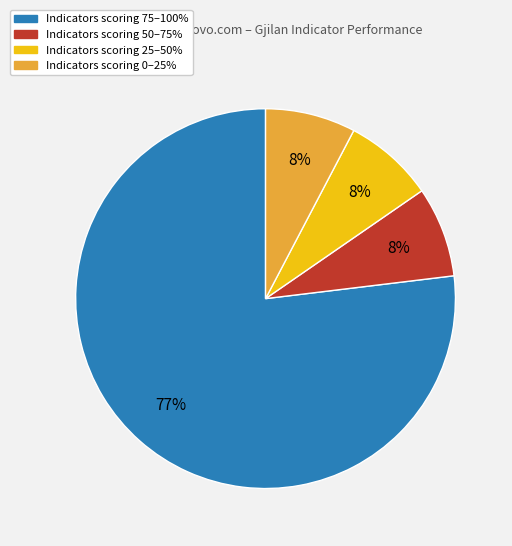

How many segments does this pie chart have?

4